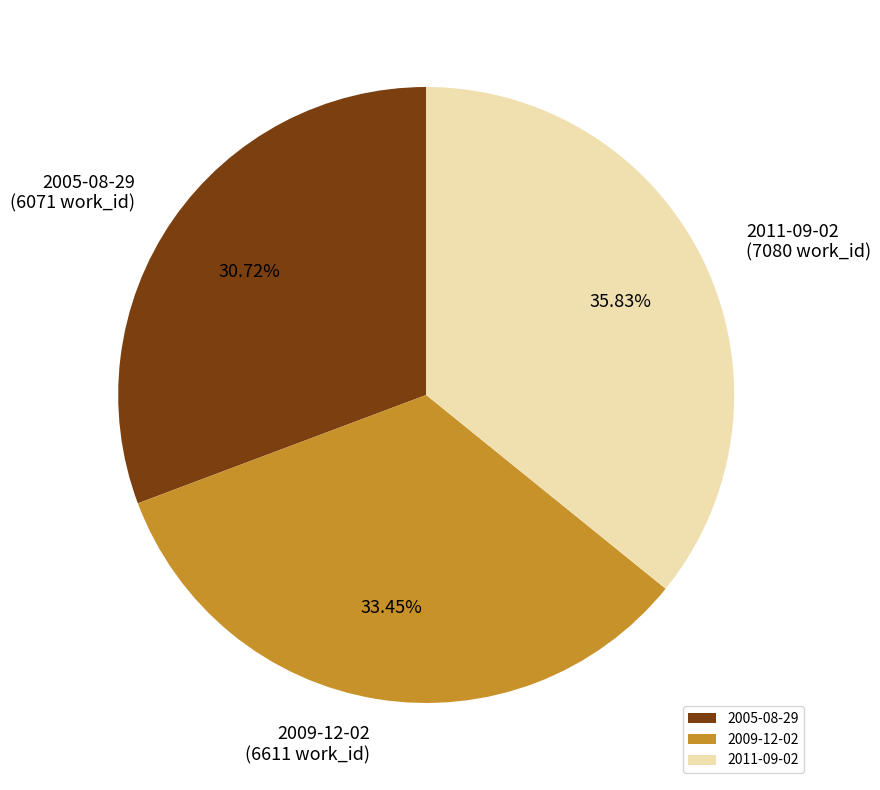

To the nearest percent, what is the difference between the 2005-08-29 and 2011-09-02 slice percentages?

5%